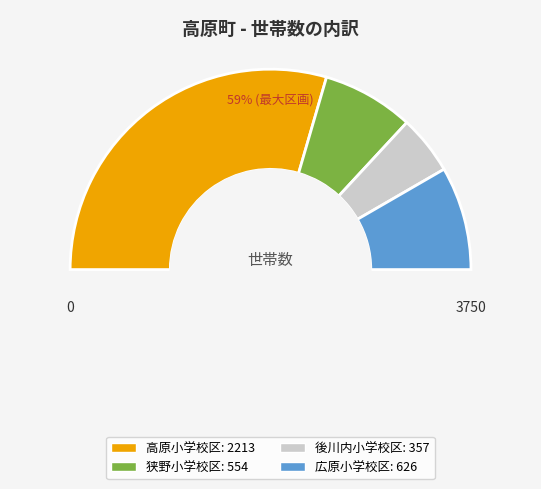

To the nearest percent, what is the average slice percentage?

25%